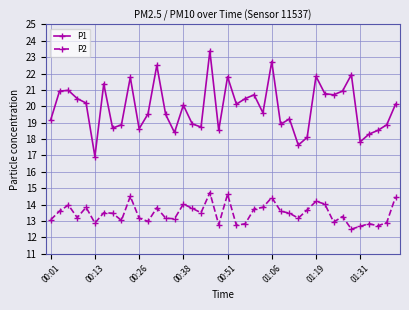

Which series has the largest range (max minus min)?

P1